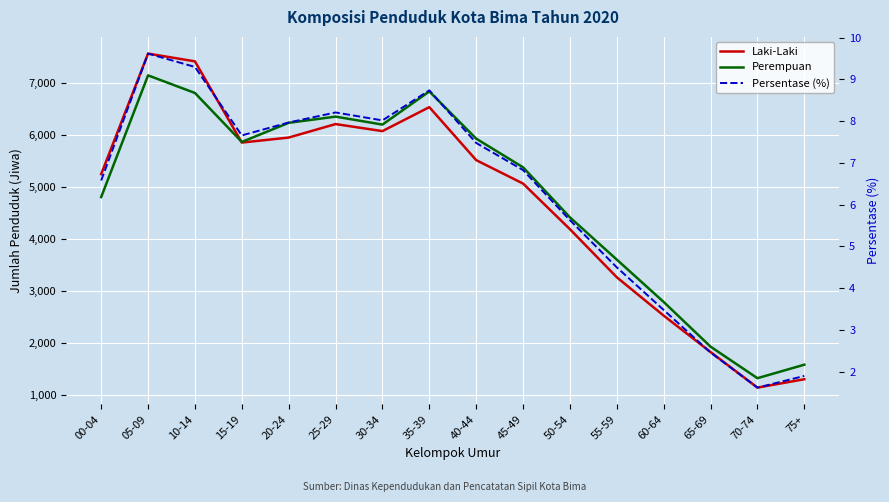

Reading right to left, list all the values displayed in this chart.

Laki-Laki: 75+=1311.0	70-74=1150.0	65-69=1833.0	60-64=2532.0	55-59=3268.0	50-54=4191.0	45-49=5067.0	40-44=5517.0	35-39=6534.0	30-34=6074.0	25-29=6209.0	20-24=5950.0	15-19=5854.0	10-14=7413.0	05-09=7562.0	00-04=5248.0
Perempuan: 75+=1590.0	70-74=1331.0	65-69=1936.0	60-64=2794.0	55-59=3607.0	50-54=4418.0	45-49=5379.0	40-44=5929.0	35-39=6836.0	30-34=6199.0	25-29=6352.0	20-24=6233.0	15-19=5866.0	10-14=6806.0	05-09=7144.0	00-04=4808.0
Persentase (%): 75+=1.9	70-74=1.6	65-69=2.5	60-64=3.5	55-59=4.5	50-54=5.6	45-49=6.8	40-44=7.5	35-39=8.7	30-34=8.0	25-29=8.2	20-24=8.0	15-19=7.7	10-14=9.3	05-09=9.6	00-04=6.6